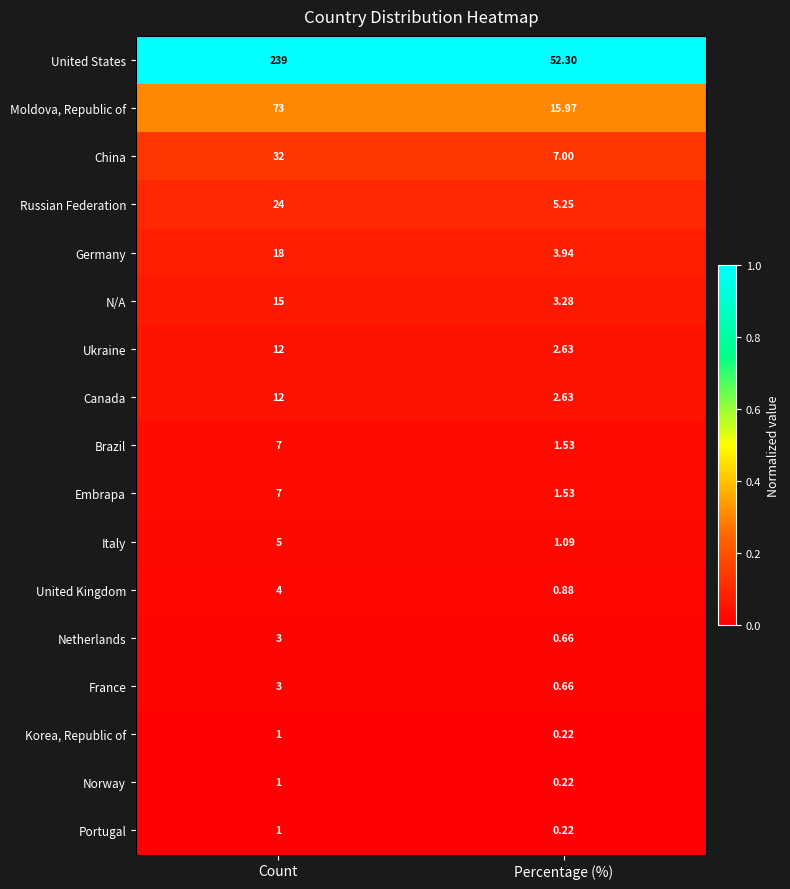

What is the total value across all series at Count?

457.0